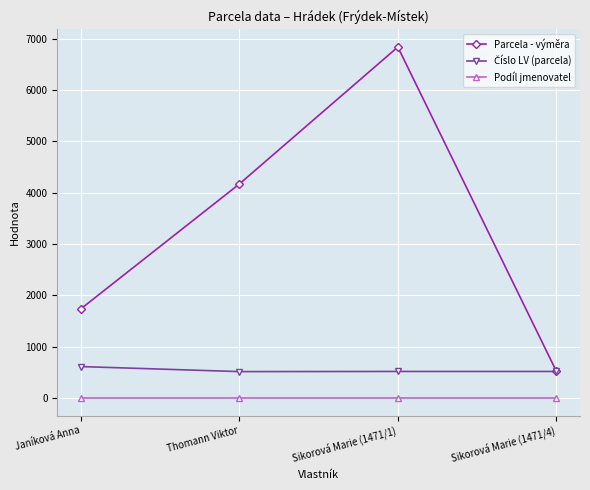

The value of Podíl jmenovatel at Sikorová Marie (1471/4) is 1. True or false?

True